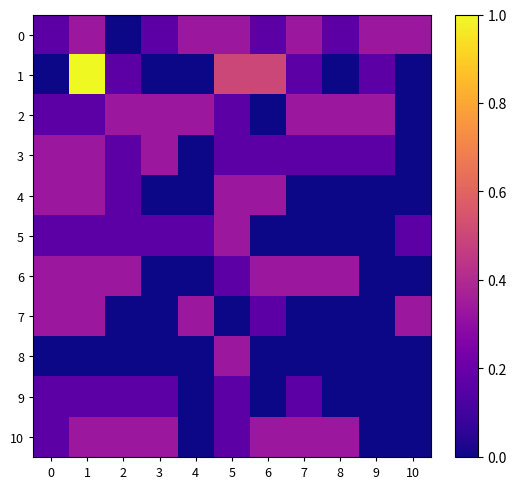

Reading left to right, extract all data points from this chart.

0: 0=0.2	1=0.3	2=0.0	3=0.2	4=0.3	5=0.3	6=0.2	7=0.3	8=0.2	9=0.3	10=0.3
1: 0=0.0	1=1.0	2=0.2	3=0.0	4=0.0	5=0.5	6=0.5	7=0.2	8=0.0	9=0.2	10=0.0
2: 0=0.2	1=0.2	2=0.3	3=0.3	4=0.3	5=0.2	6=0.0	7=0.3	8=0.3	9=0.3	10=0.0
3: 0=0.3	1=0.3	2=0.2	3=0.3	4=0.0	5=0.2	6=0.2	7=0.2	8=0.2	9=0.2	10=0.0
4: 0=0.3	1=0.3	2=0.2	3=0.0	4=0.0	5=0.3	6=0.3	7=0.0	8=0.0	9=0.0	10=0.0
5: 0=0.2	1=0.2	2=0.2	3=0.2	4=0.2	5=0.3	6=0.0	7=0.0	8=0.0	9=0.0	10=0.2
6: 0=0.3	1=0.3	2=0.3	3=0.0	4=0.0	5=0.2	6=0.3	7=0.3	8=0.3	9=0.0	10=0.0
7: 0=0.3	1=0.3	2=0.0	3=0.0	4=0.3	5=0.0	6=0.2	7=0.0	8=0.0	9=0.0	10=0.3
8: 0=0.0	1=0.0	2=0.0	3=0.0	4=0.0	5=0.3	6=0.0	7=0.0	8=0.0	9=0.0	10=0.0
9: 0=0.2	1=0.2	2=0.2	3=0.2	4=0.0	5=0.2	6=0.0	7=0.2	8=0.0	9=0.0	10=0.0
10: 0=0.2	1=0.3	2=0.3	3=0.3	4=0.0	5=0.2	6=0.3	7=0.3	8=0.3	9=0.0	10=0.0